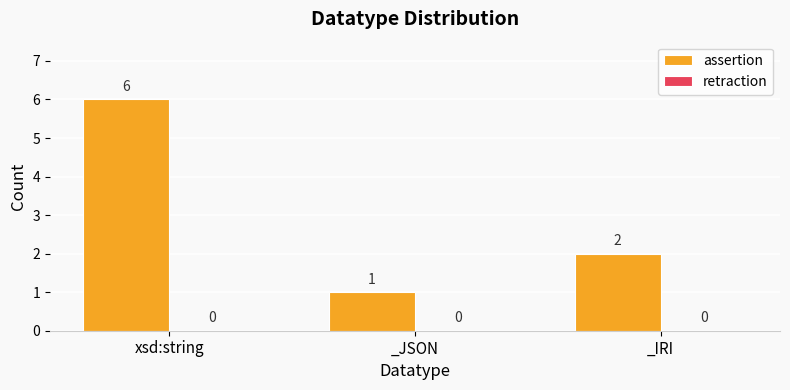

List the labels in order of value, smallest first.

_JSON, _IRI, xsd:string